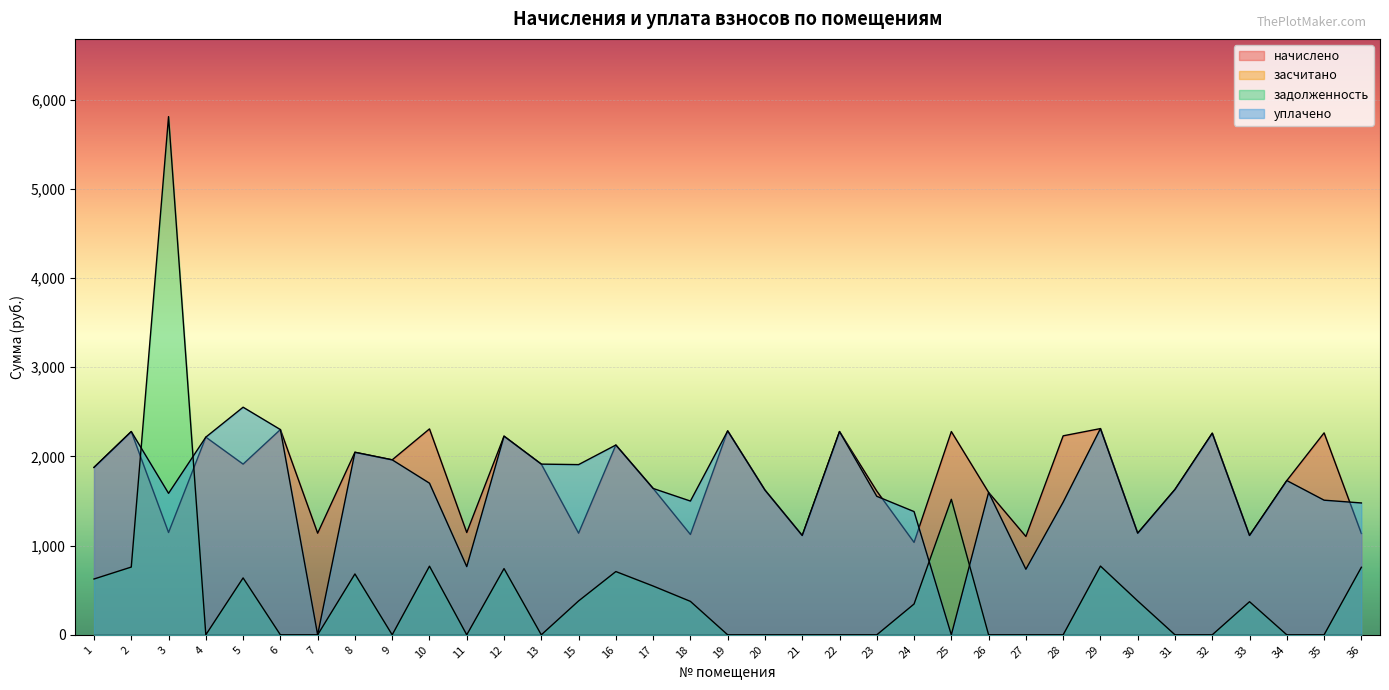

What is the value of the уплачено point at the 21st from the left?

2278.6